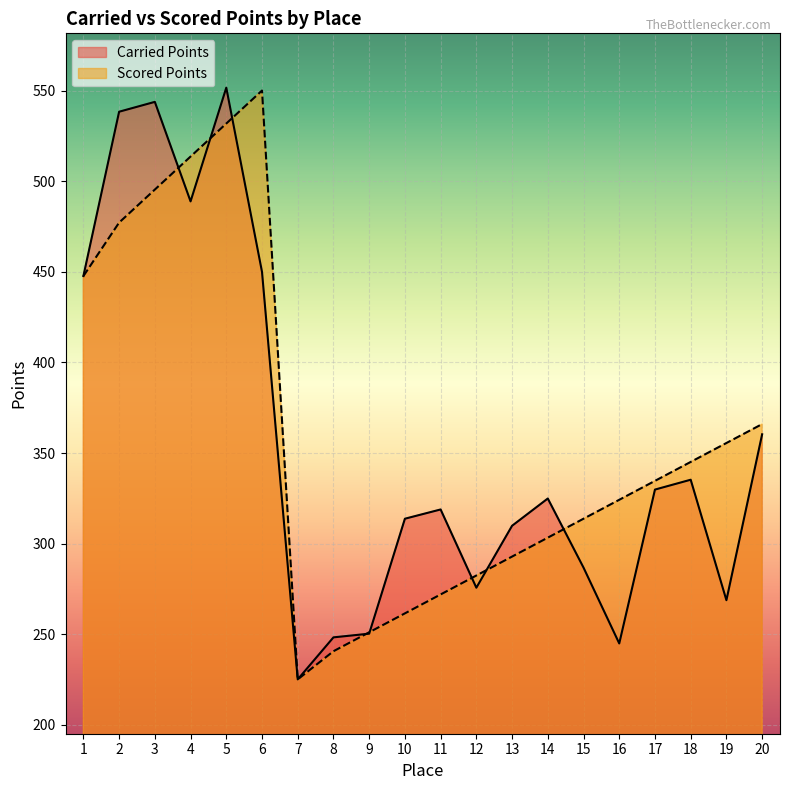

Rank the series at 19 from highest to lowest value.

Scored Points, Carried Points